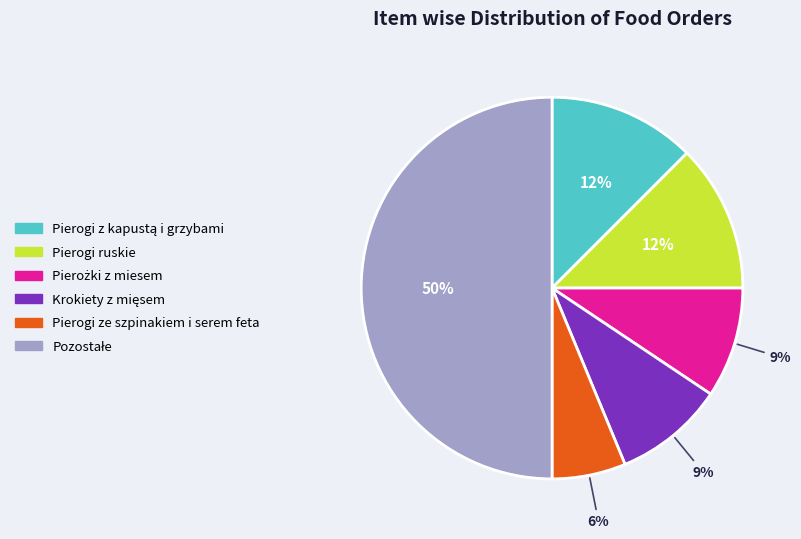

To the nearest percent, what is the average slice percentage?

17%